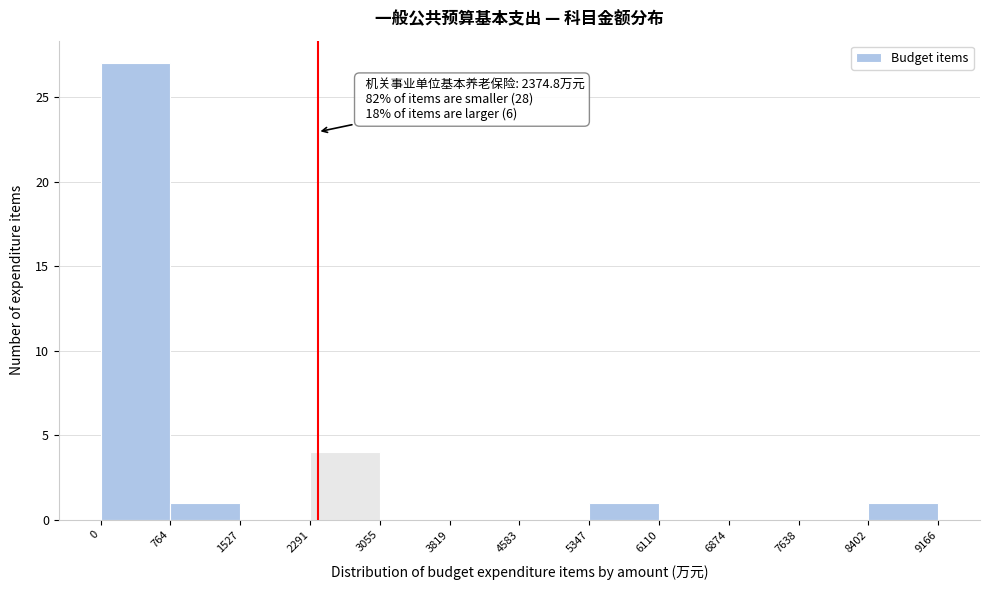

Which range on the x-axis has the tallest bar?

0 to 764